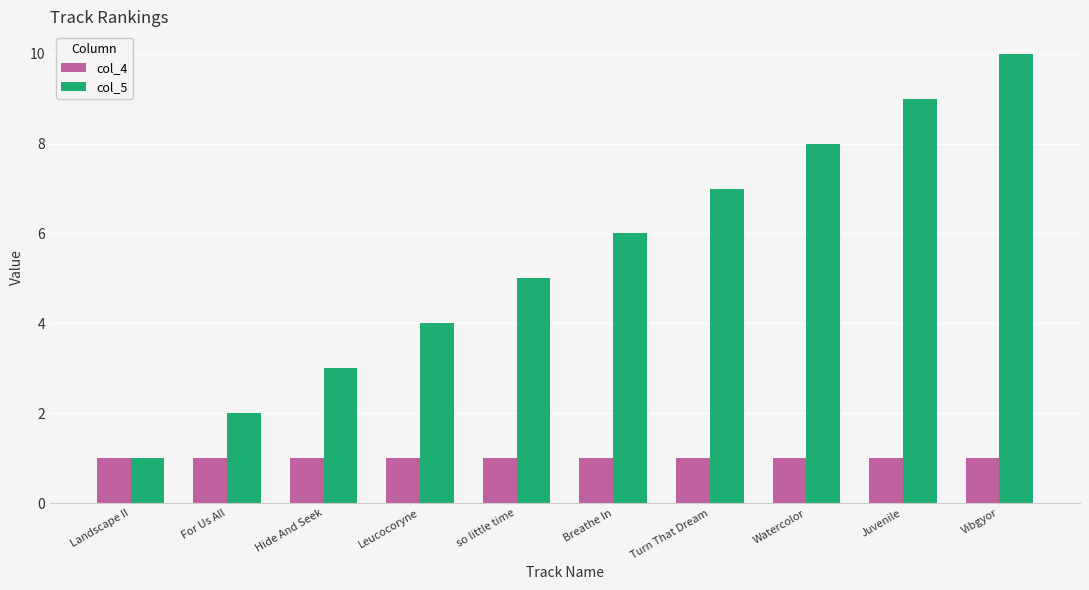

What is the label of the 3rd bar from the left?

Hide And Seek